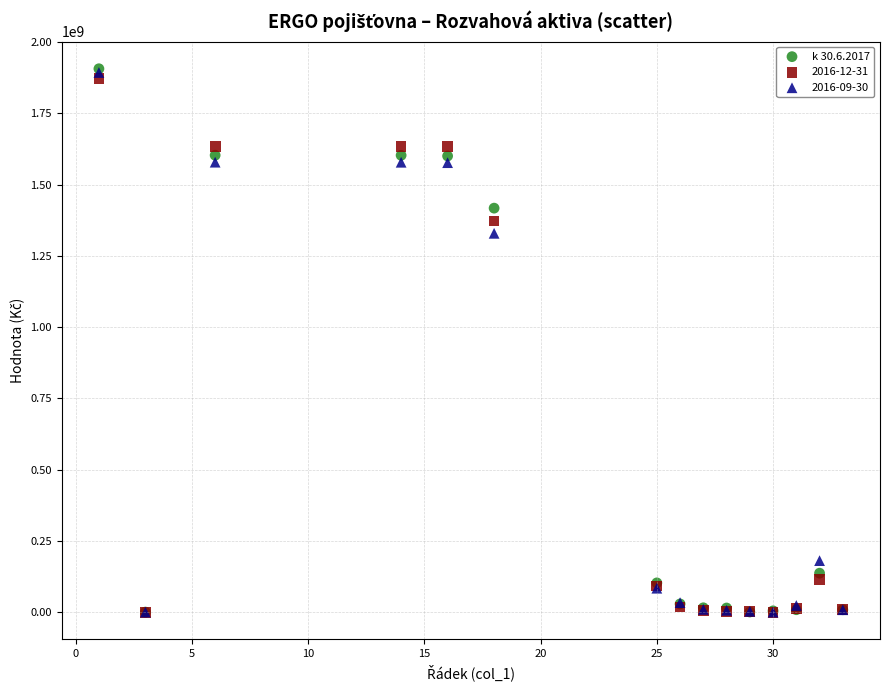

Across all series, what Y value is closest to 953012358?

1328874447.5